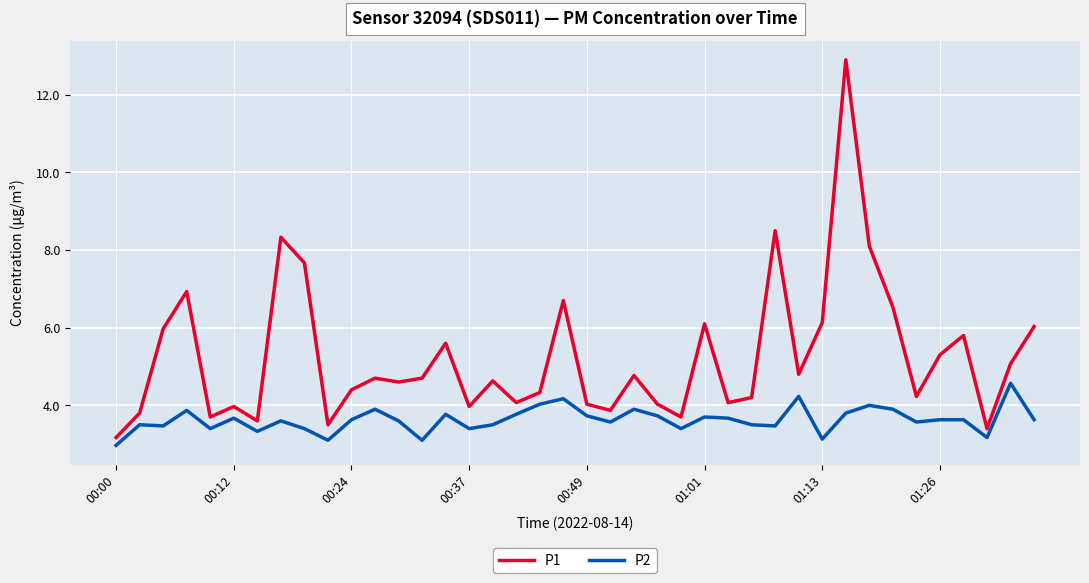

Which series has the largest range (max minus min)?

P1